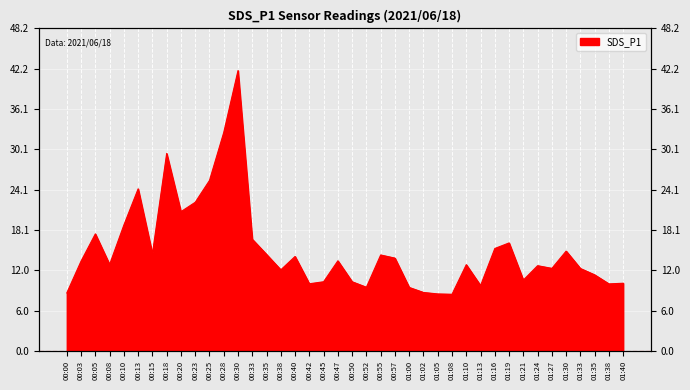

What value does the data have at 00:15?

14.5